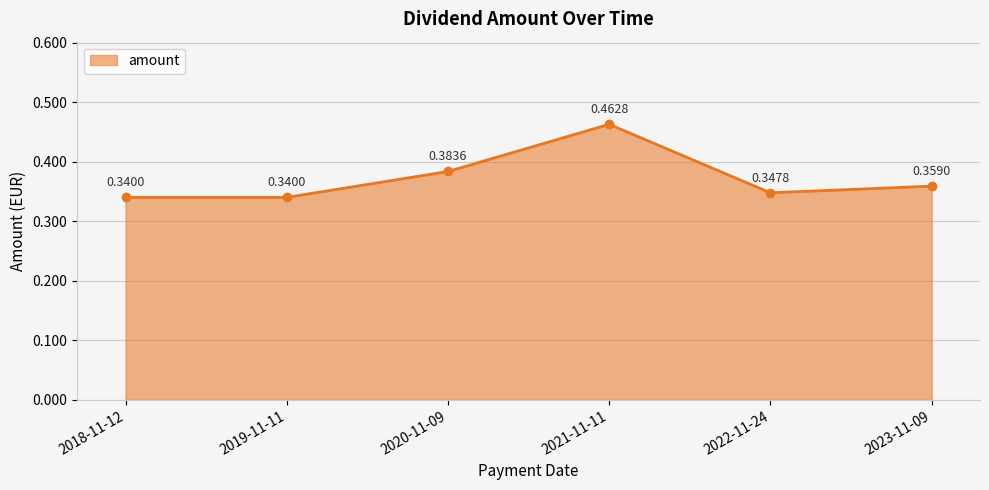

What is the sum of all values?

2.2